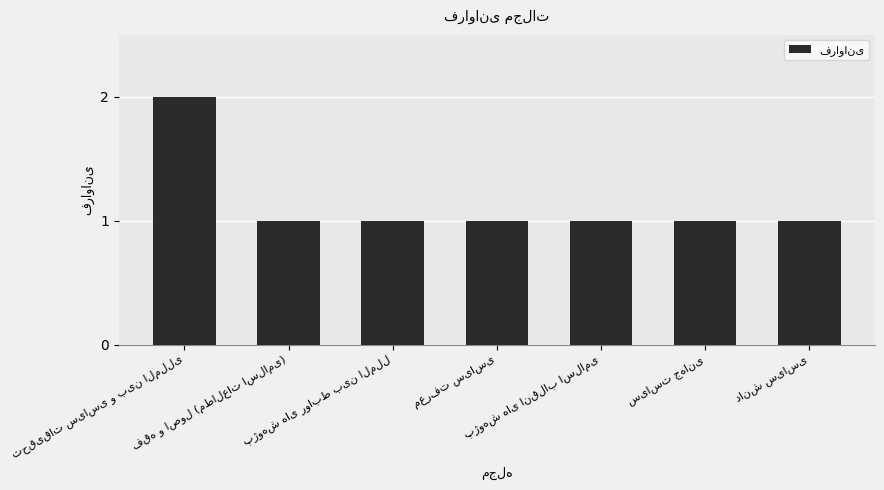

What is the value of the 3rd bar from the left?

1